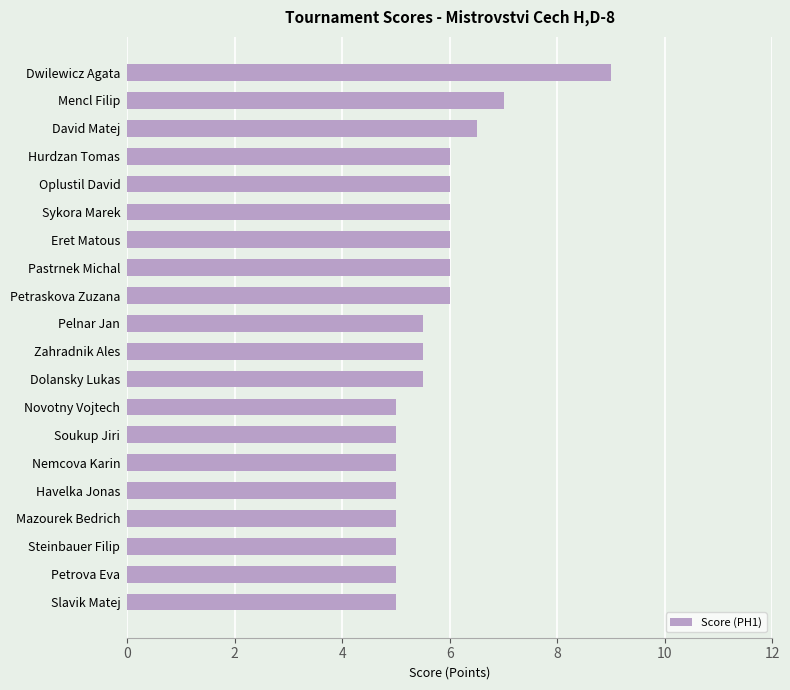

Does the chart contain stacked bars?

No